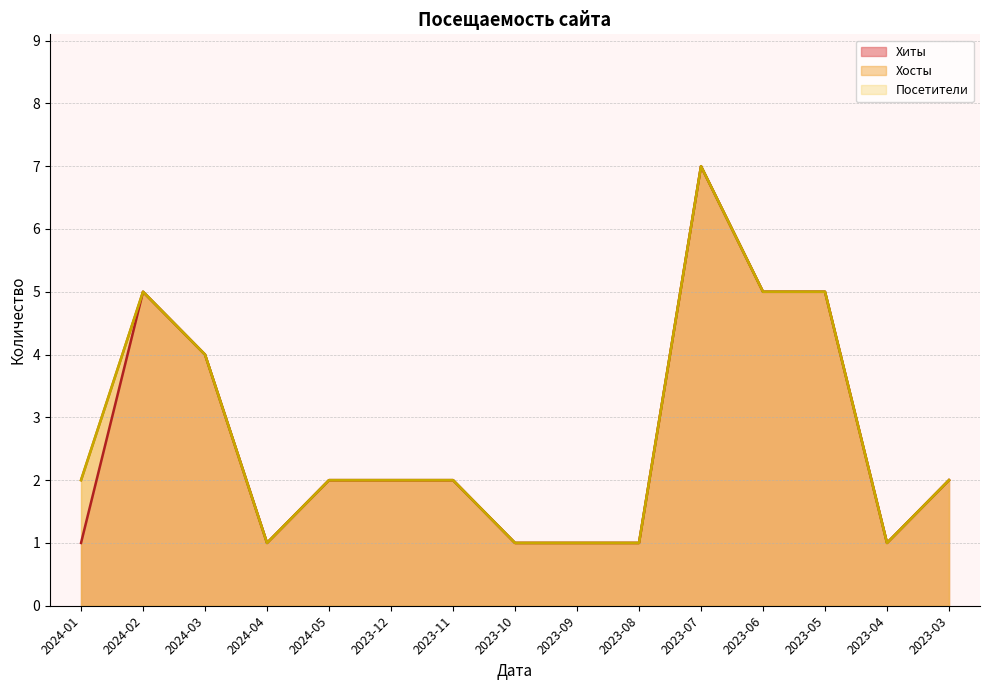

True or false: Хиты and Хосты cross at least once.

False